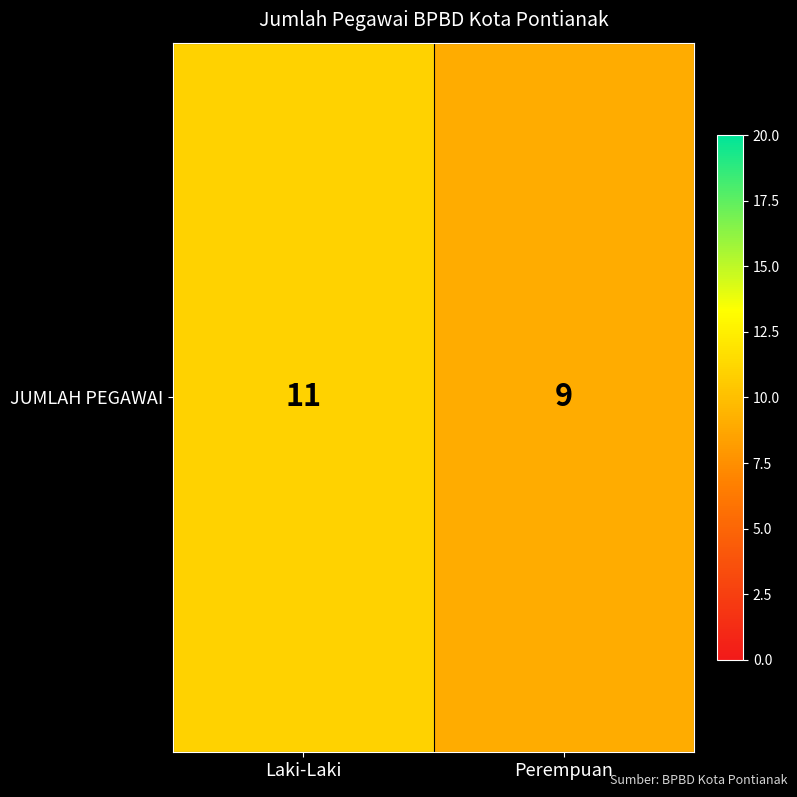

True or false: the data shows 14 at Perempuan.

False